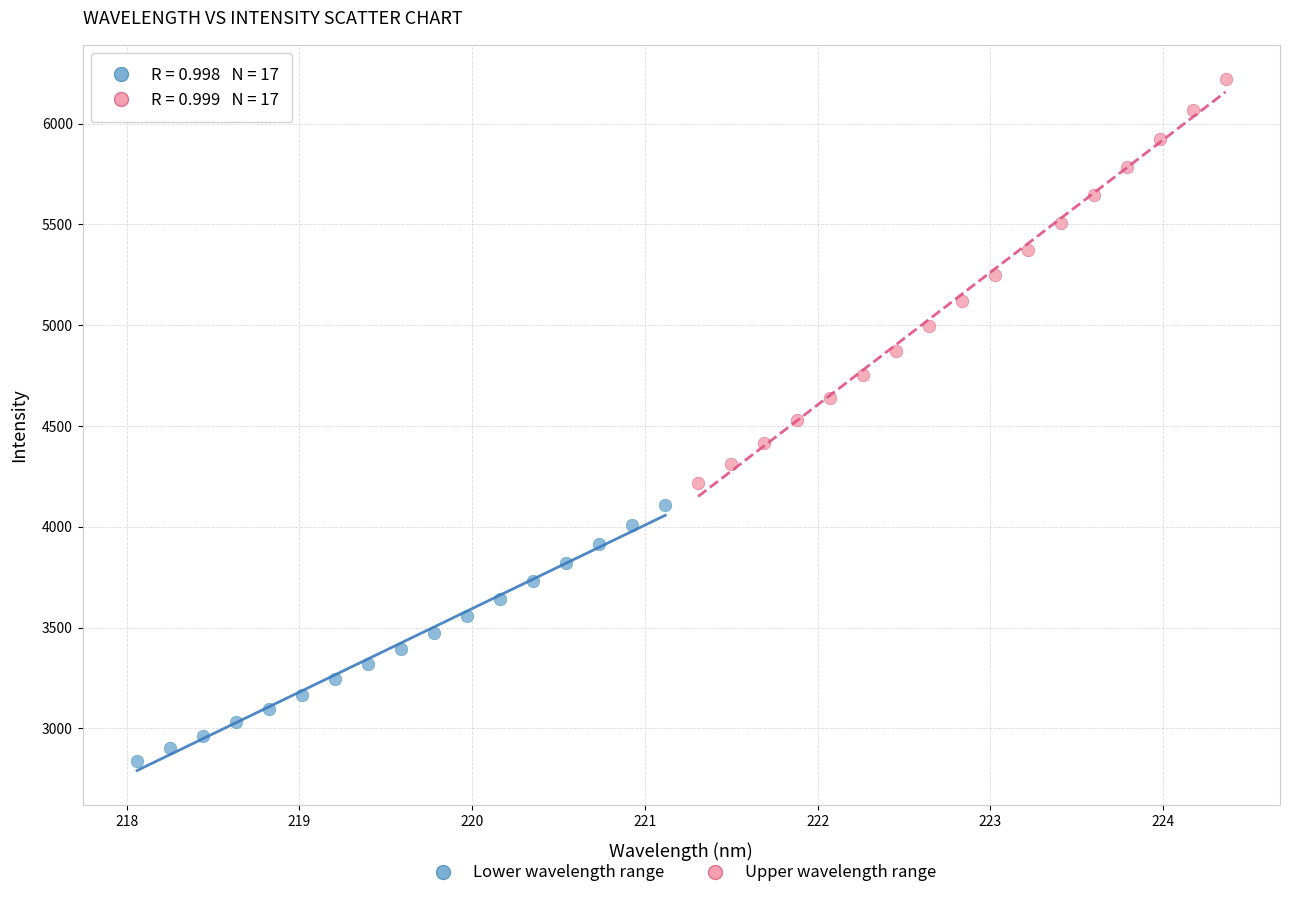

Which series contains the highest Y value?

Upper wavelength range